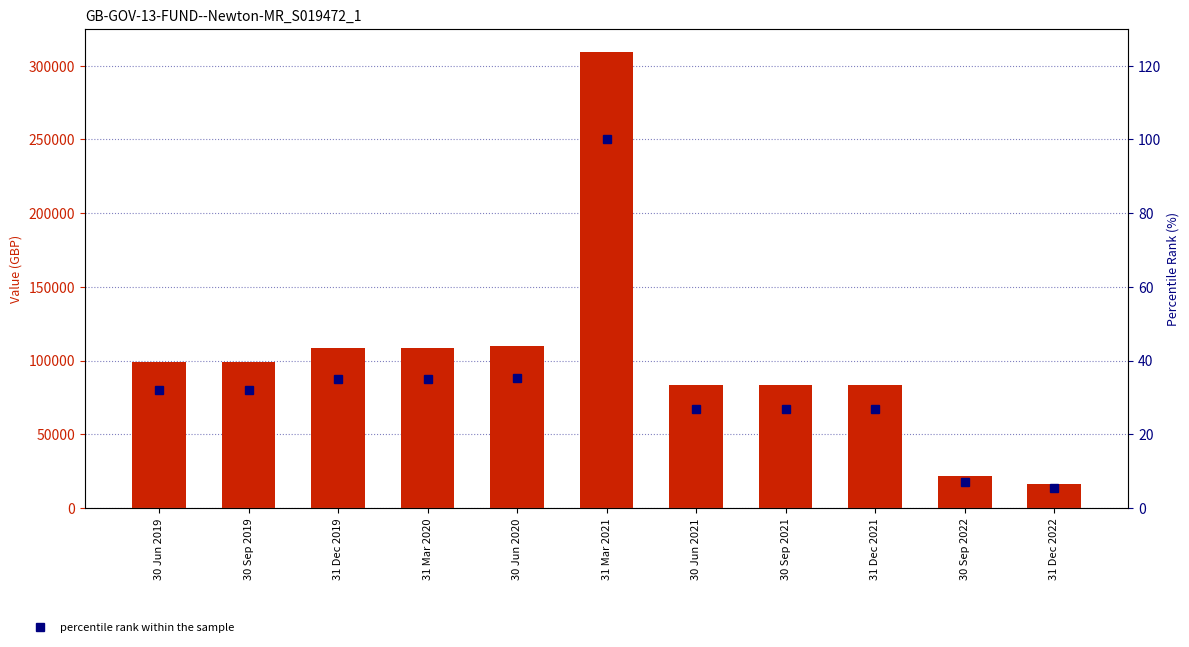

How many values in the Value (GBP) series exceed 99149?

6